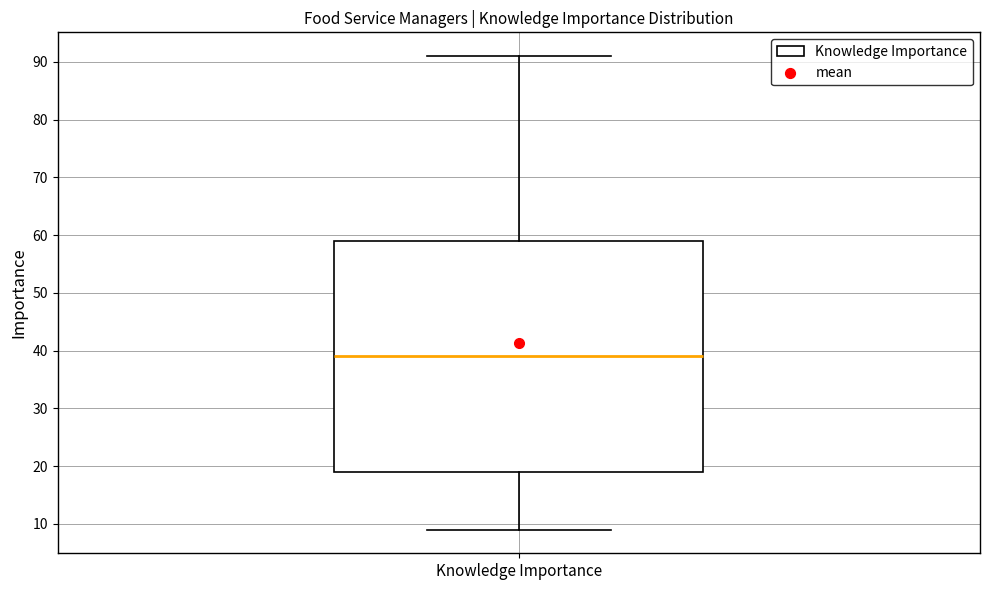

Transcribe this box plot: give where the median line is, the range the box spans, and where the two whiskers end, as read against the y-axis. The values are not printed on the chart, so give them approximately, as read against the axis.

median 39, box 19 to 59, whiskers 9 to 91